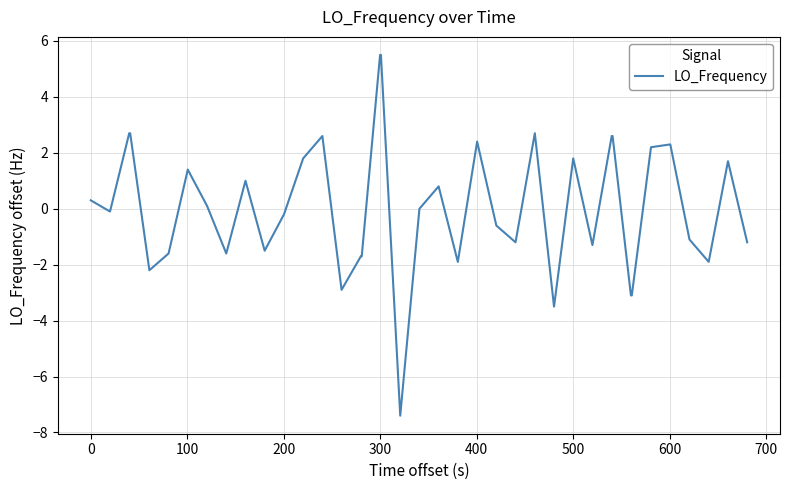

What is the maximum value shown in the chart?

5.5